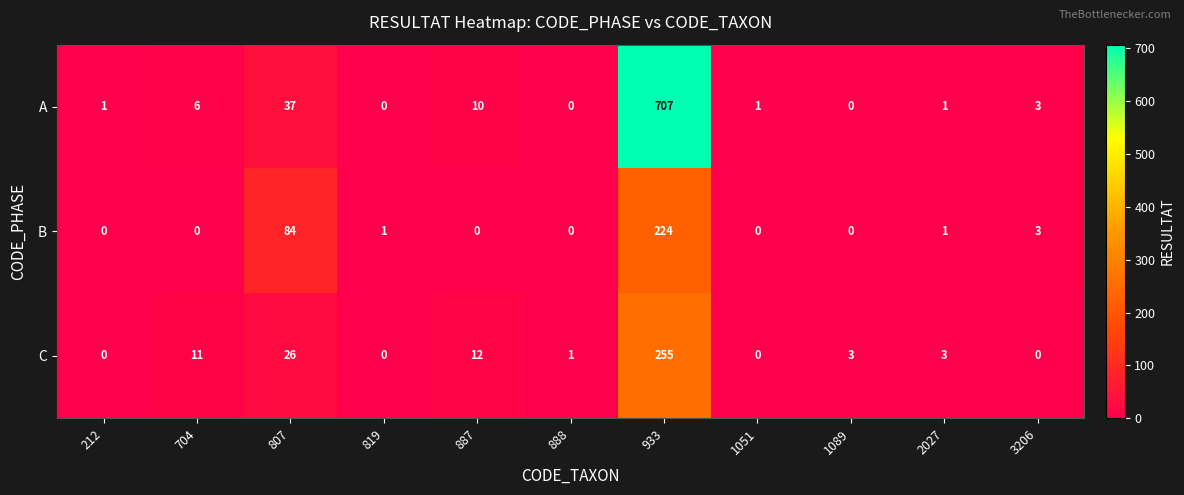

How many series are shown in this chart?

3